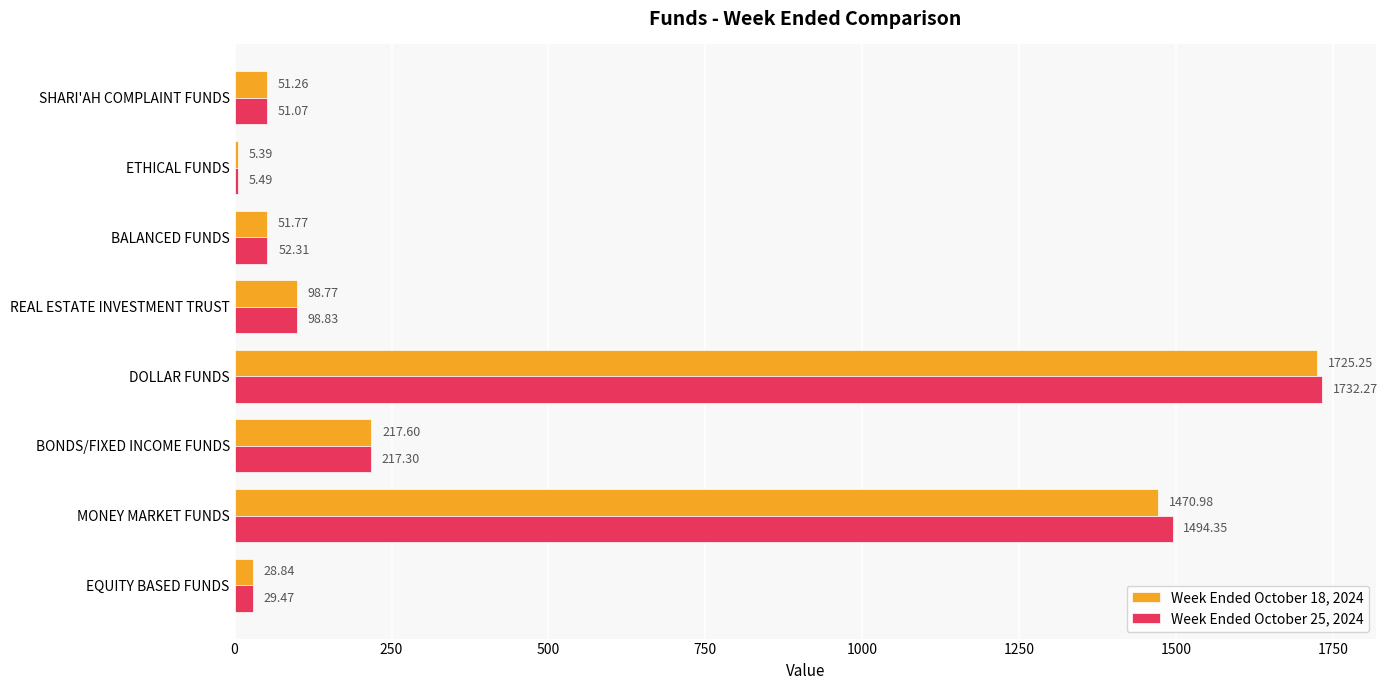

Where is Week Ended October 18, 2024 nearest to the value 865?

MONEY MARKET FUNDS